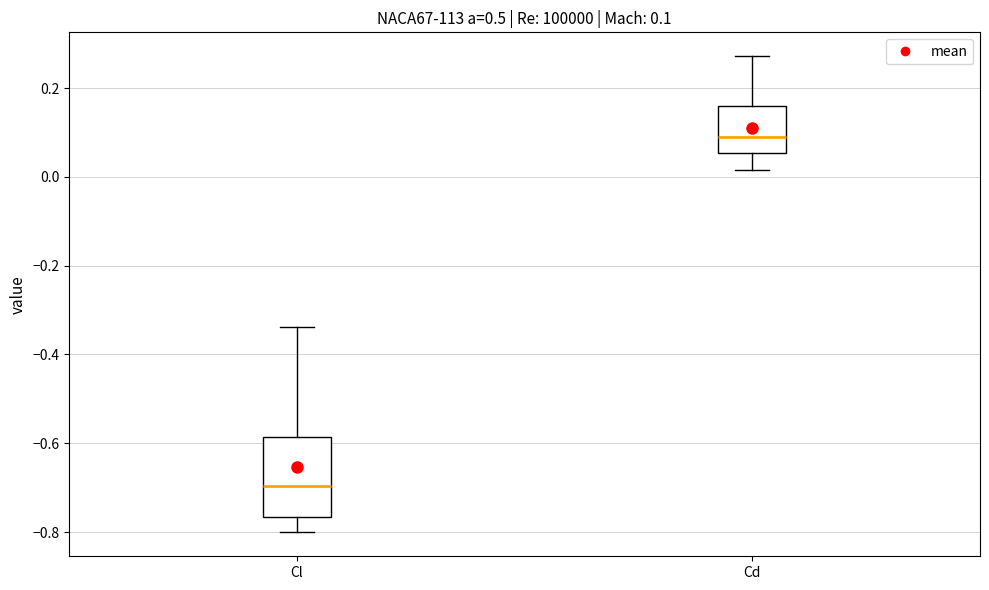

Which box has the highest median line?

Cd